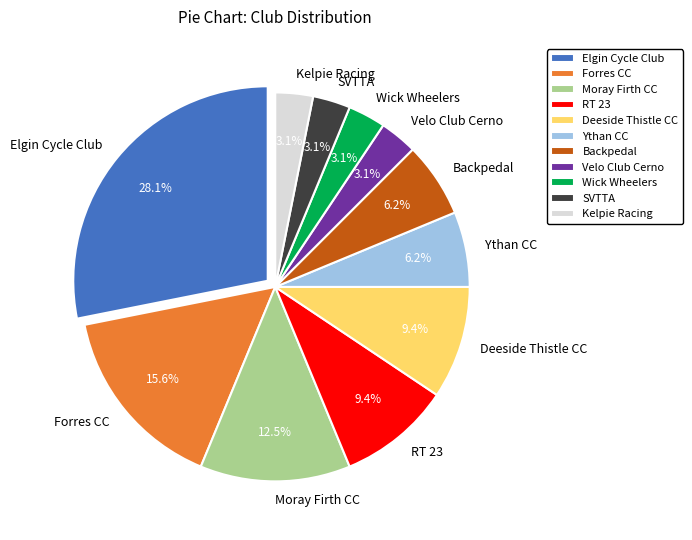

To the nearest percent, what portion does Deeside Thistle CC represent?

9%